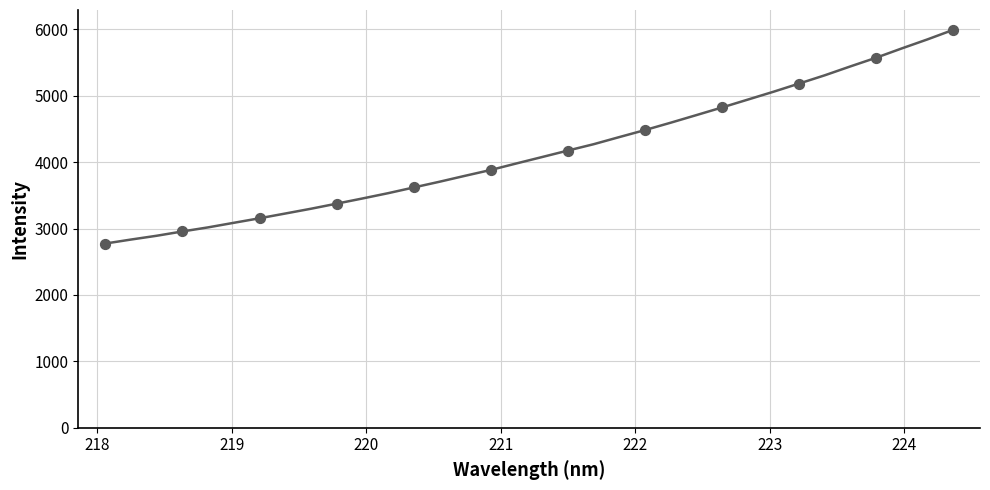

What is the smallest value displayed?

2773.9